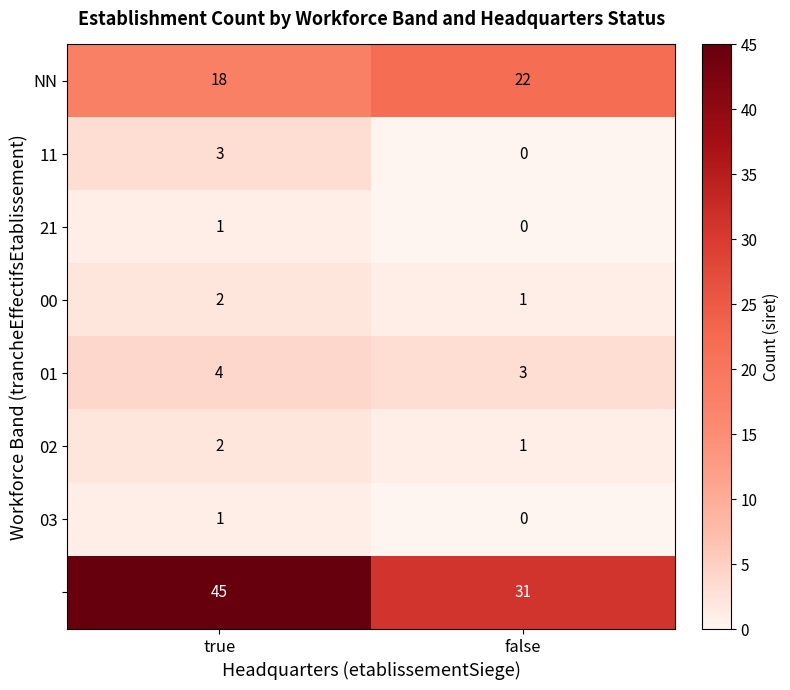

What is the difference between the highest and lowest values at true?

44